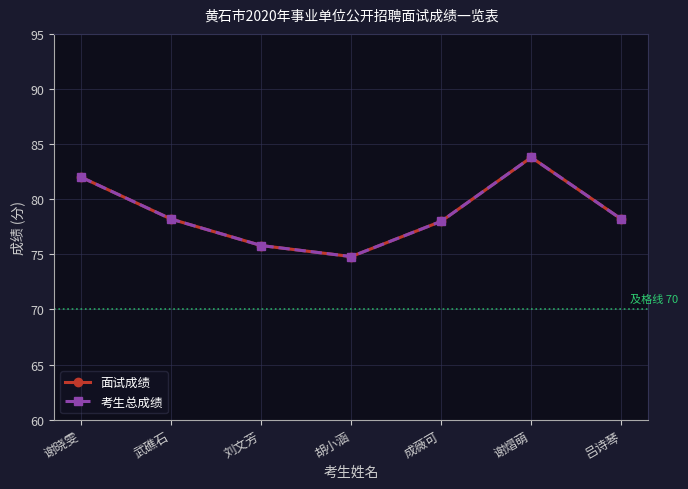

Does the chart have visible grid lines?

Yes